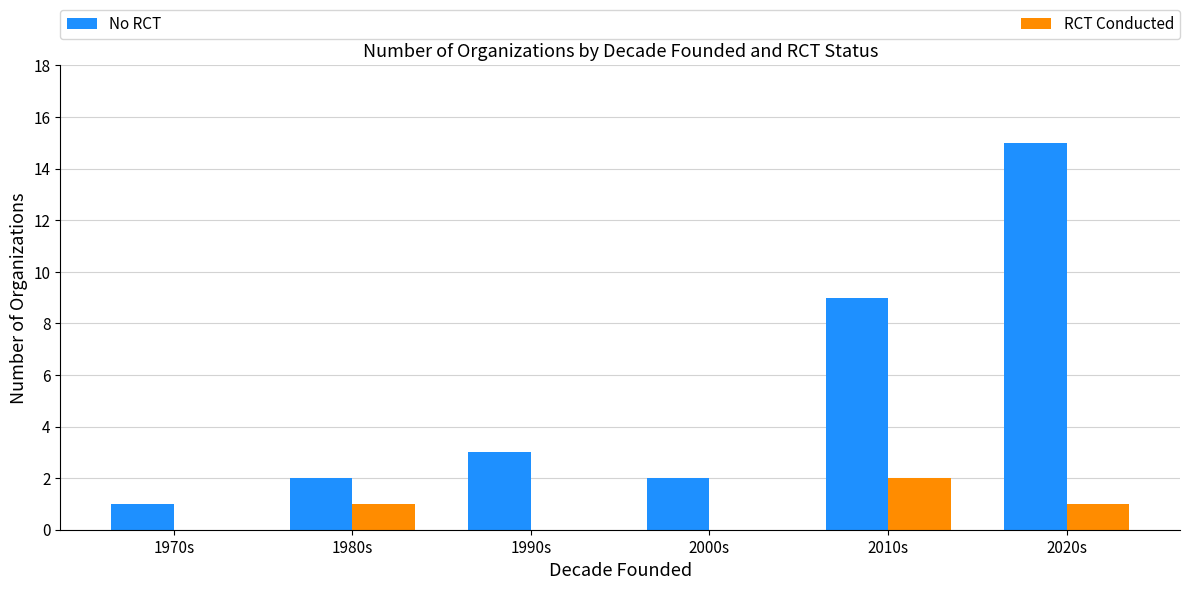

What is the sum of all RCT Conducted values?

4